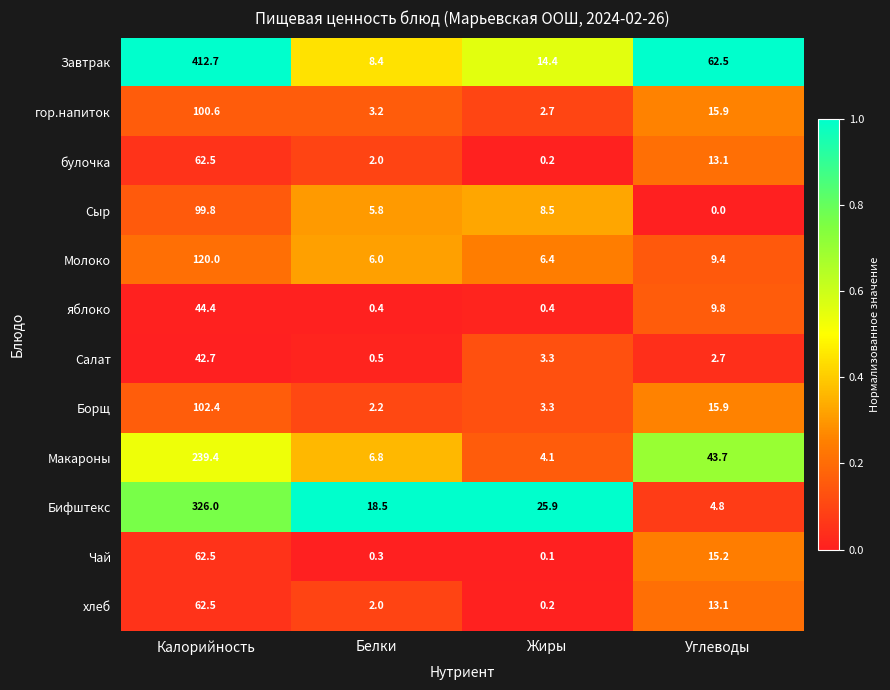

The value of Завтрак at Углеводы is 14.4. True or false?

False